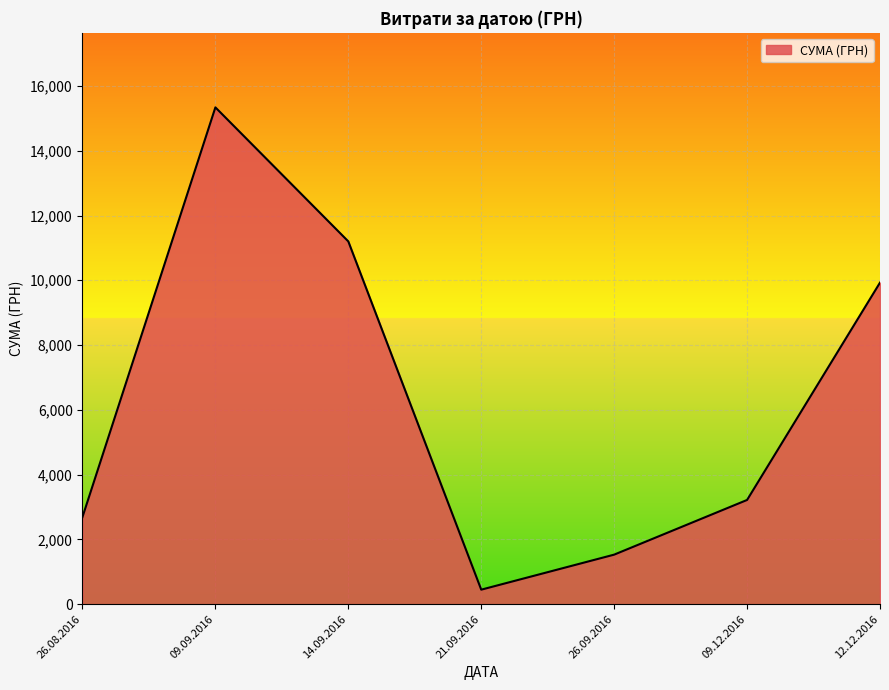

Count the number of categories in the chart.

7